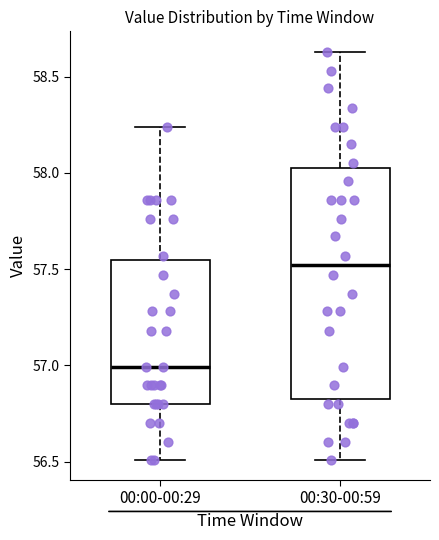

Reading left to right, transcribe this box plot: for each box, give where its median line is, the range the box spans, and where its two whiskers end, as read against the y-axis. The values are not printed on the chart, so give them approximately, as read against the axis.

00:00-00:29: median 57.00, box 56.80 to 57.55, whiskers 56.50 to 58.25
00:30-00:59: median 57.50, box 56.85 to 58.05, whiskers 56.50 to 58.65